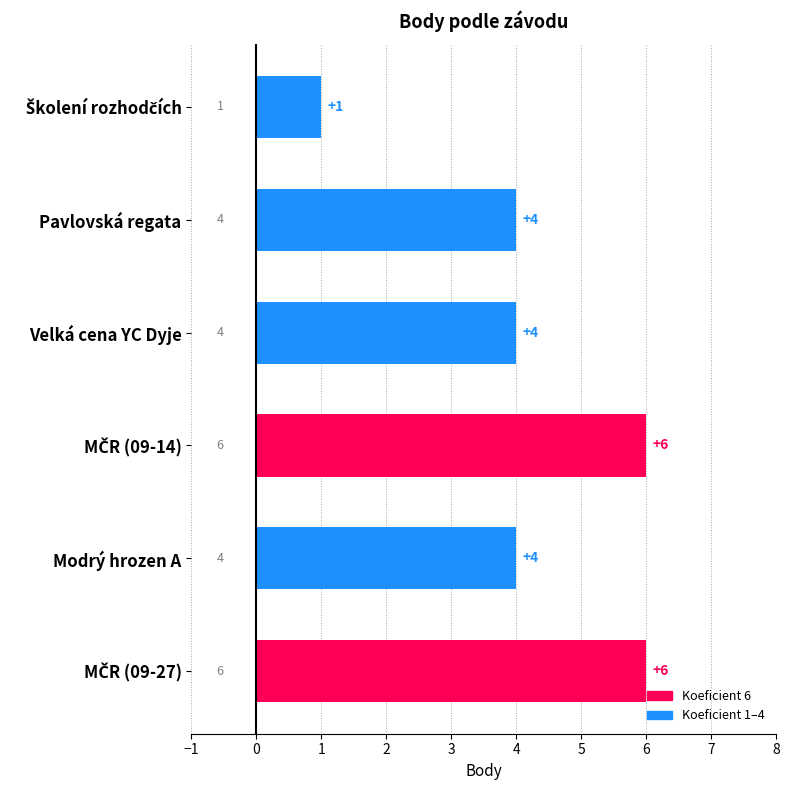

Count the values in the range 4 to 6.

5